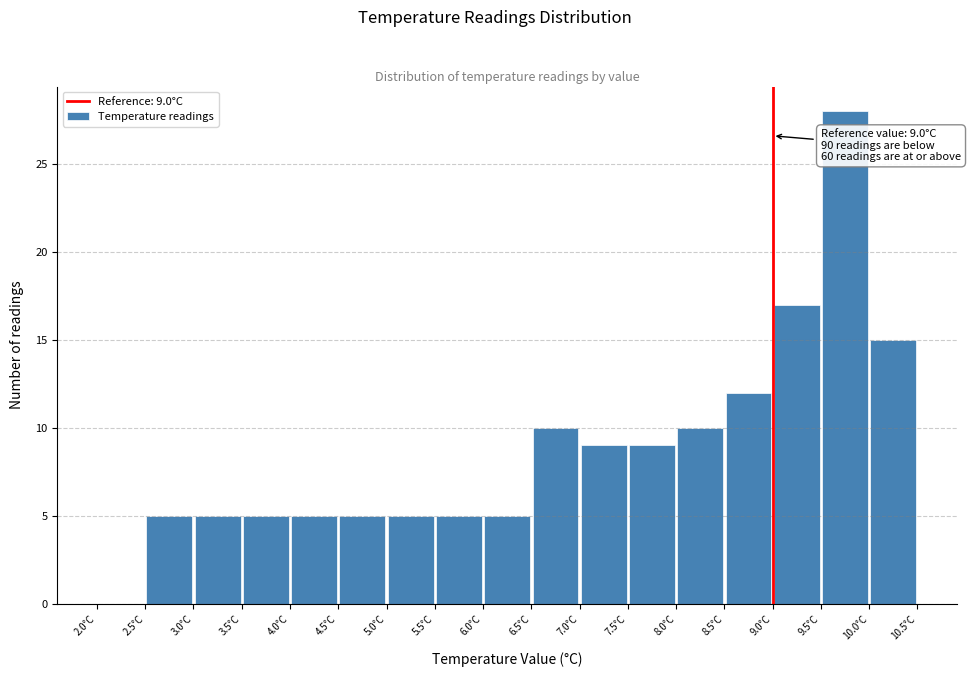

Which range on the x-axis has the tallest bar?

9.5 to 10.0